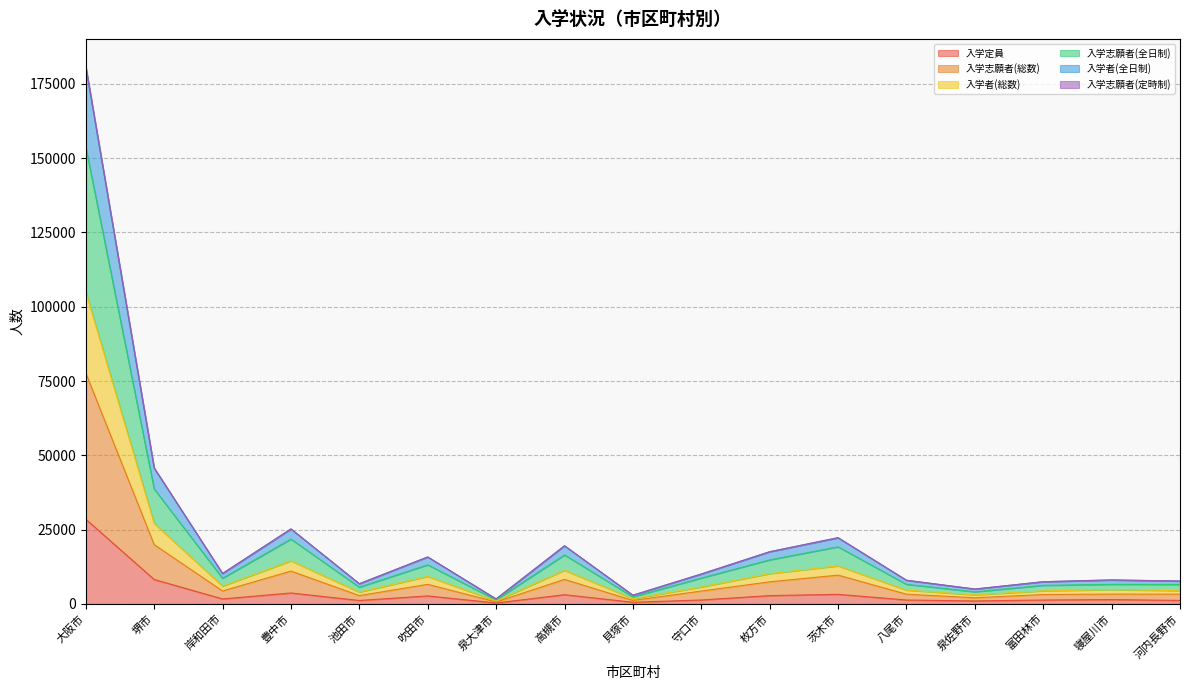

Where is the first local minimum for 入学定員?

岸和田市